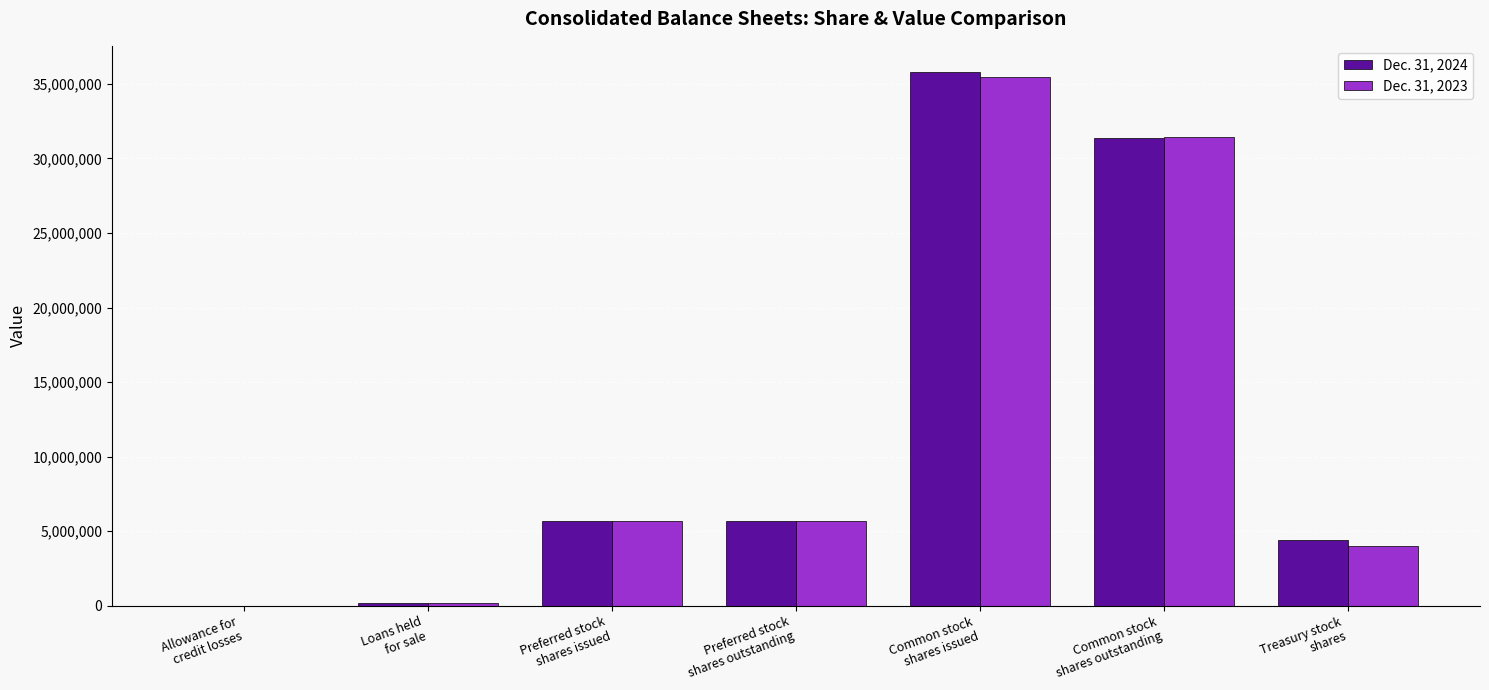

What is the maximum value shown in the chart?

35758246